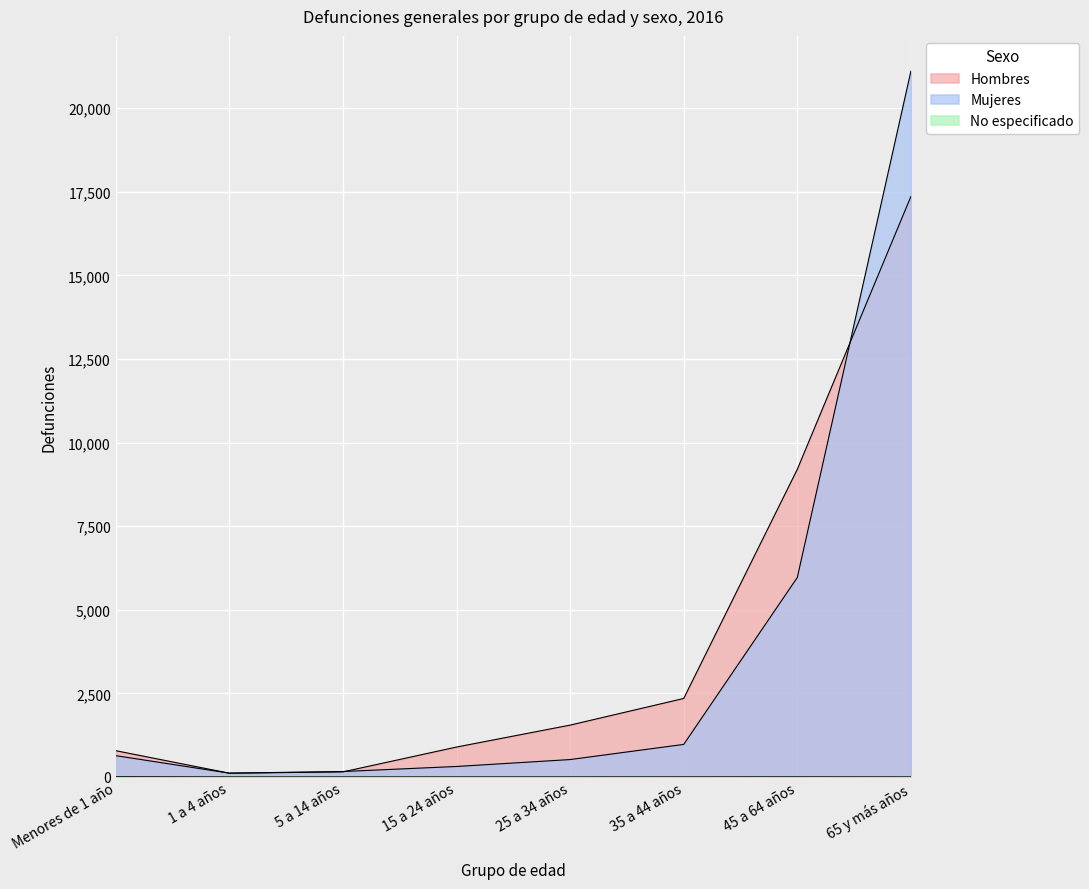

List the labels in order of Mujeres value, smallest first.

1 a 4 años, 5 a 14 años, 15 a 24 años, 25 a 34 años, Menores de 1 año, 35 a 44 años, 45 a 64 años, 65 y más años